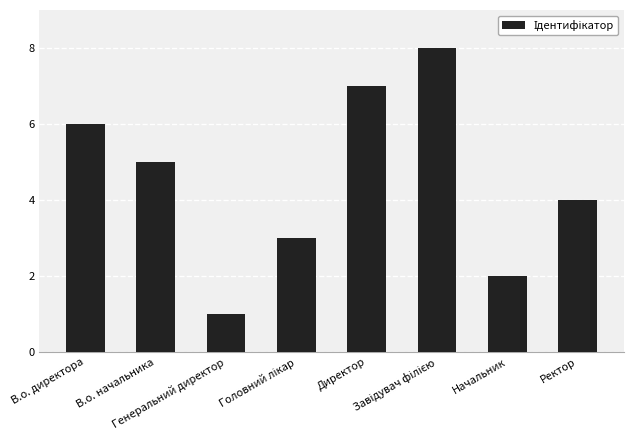

How many values are below 5?

4